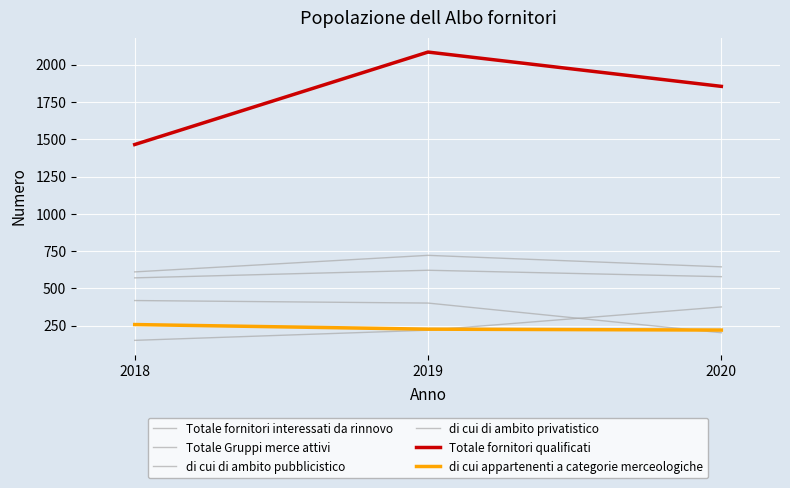

Does the chart display data point markers on the line(s)?

No